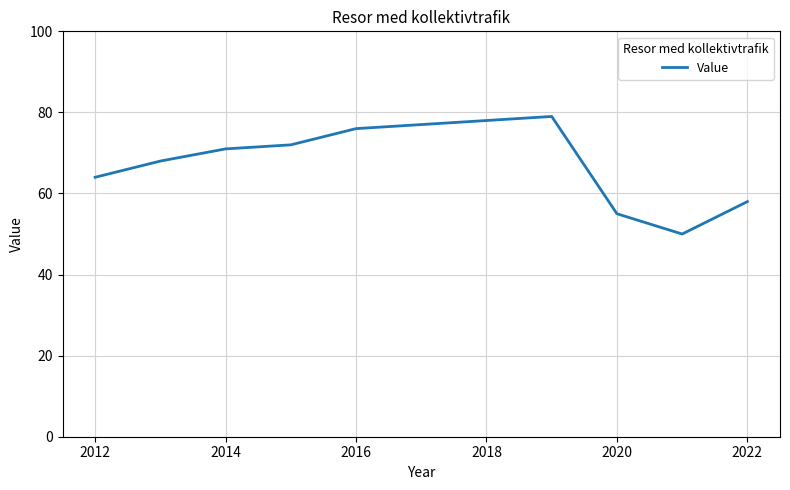

How many lines are shown in the chart?

1